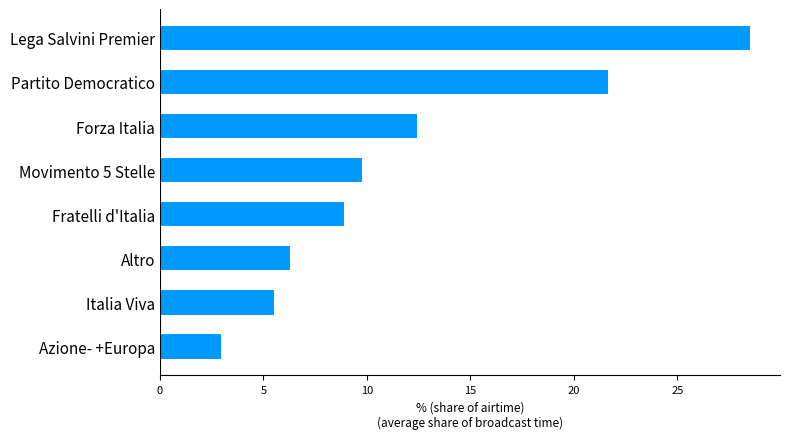

Reading bottom to top, transcribe all the data shown in this chart.

Azione- +Europa=2.9	Italia Viva=5.5	Altro=6.3	Fratelli d'Italia=8.9	Movimento 5 Stelle=9.8	Forza Italia=12.4	Partito Democratico=21.7	Lega Salvini Premier=28.5